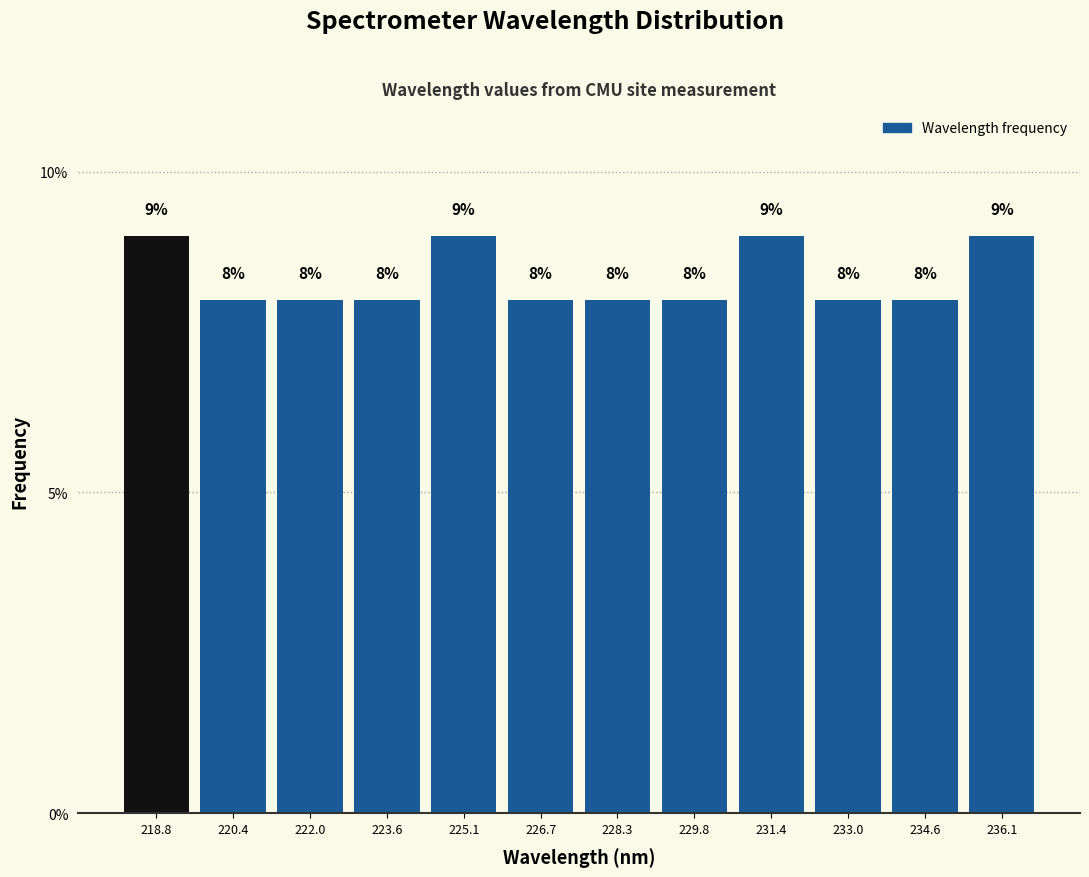

Reading left to right, list every bar in this chart as the range it spans on the x-axis followed by its height. The bar edges are not printed on the chart, so give them approximately, as read against the axis.

218.0 to 219.6: 9
219.6 to 221.2: 8
221.2 to 222.8: 8
222.8 to 224.4: 8
224.4 to 226.0: 9
226.0 to 227.4: 8
227.4 to 229.0: 8
229.0 to 230.6: 8
230.6 to 232.2: 9
232.2 to 233.8: 8
233.8 to 235.4: 8
235.4 to 237.0: 9